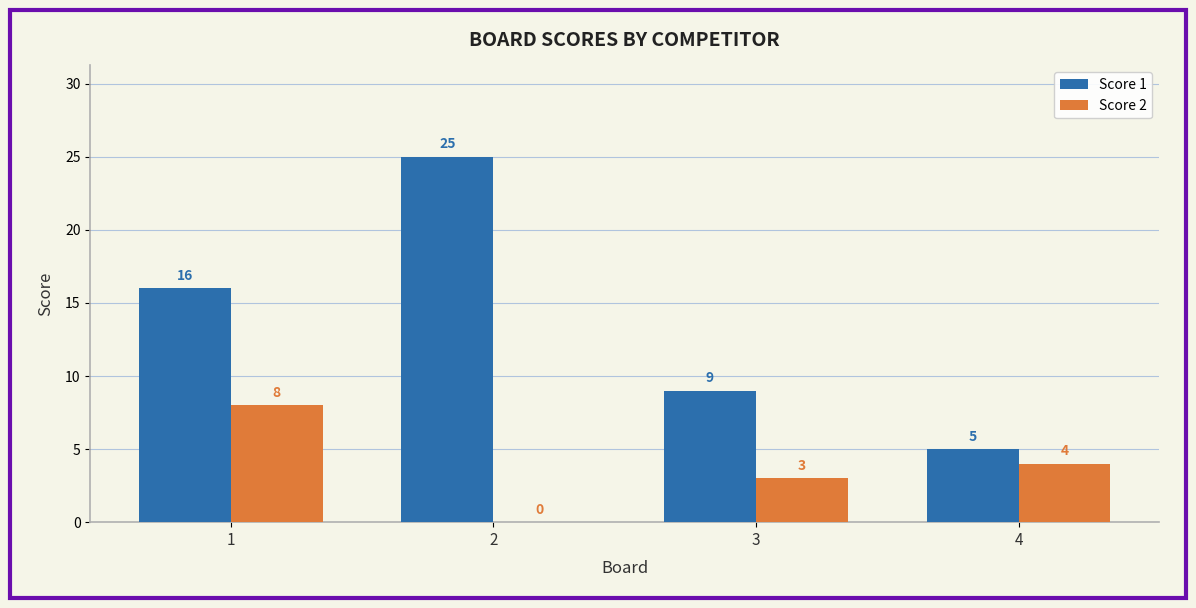

How many groups of bars are there?

4